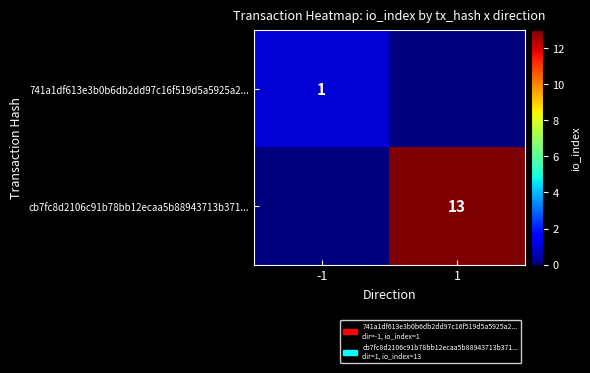

True or false: 741a1df613e3b0b6db2dd97c16f519d5a5925a2... has a value of 2 at -1.

False